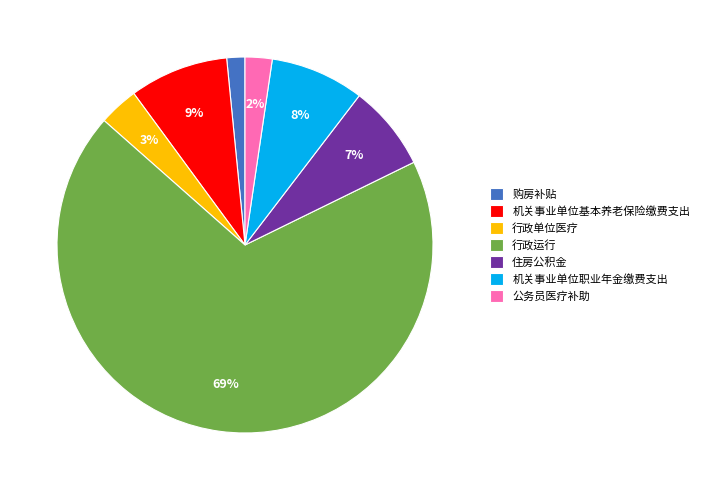

The 行政运行 slice represents 54% of the pie. True or false?

False